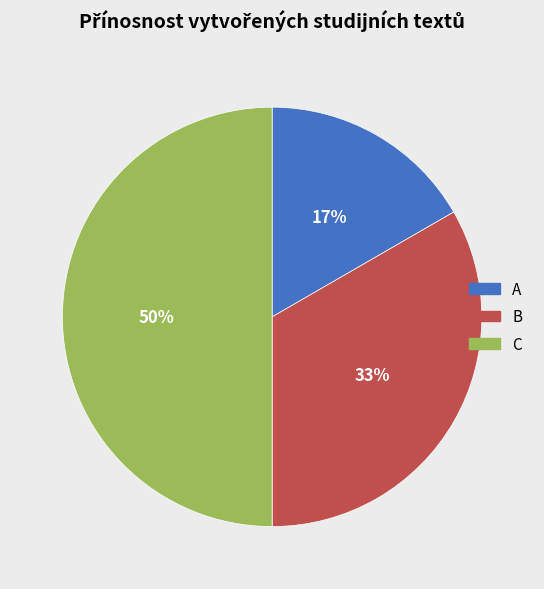

To the nearest percent, what percentage of the pie is A?

17%